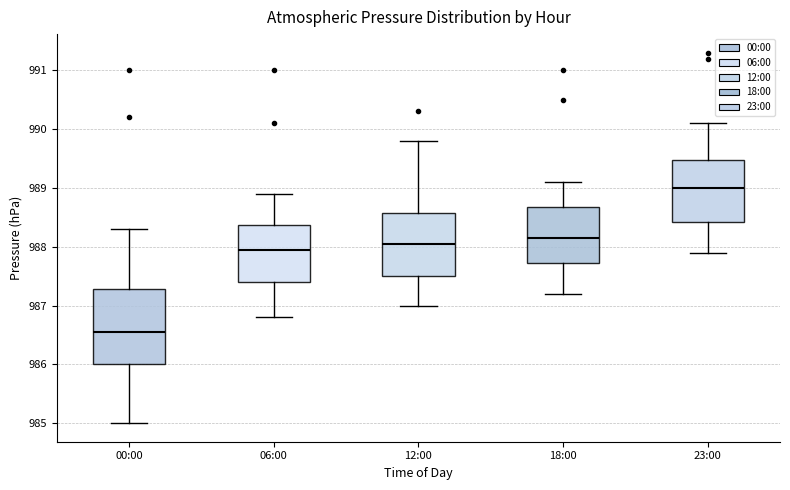

Where is the lower edge of the box for 18:00 on the y-axis? The values are not printed on the chart, so give them approximately, as read against the axis.

987.7